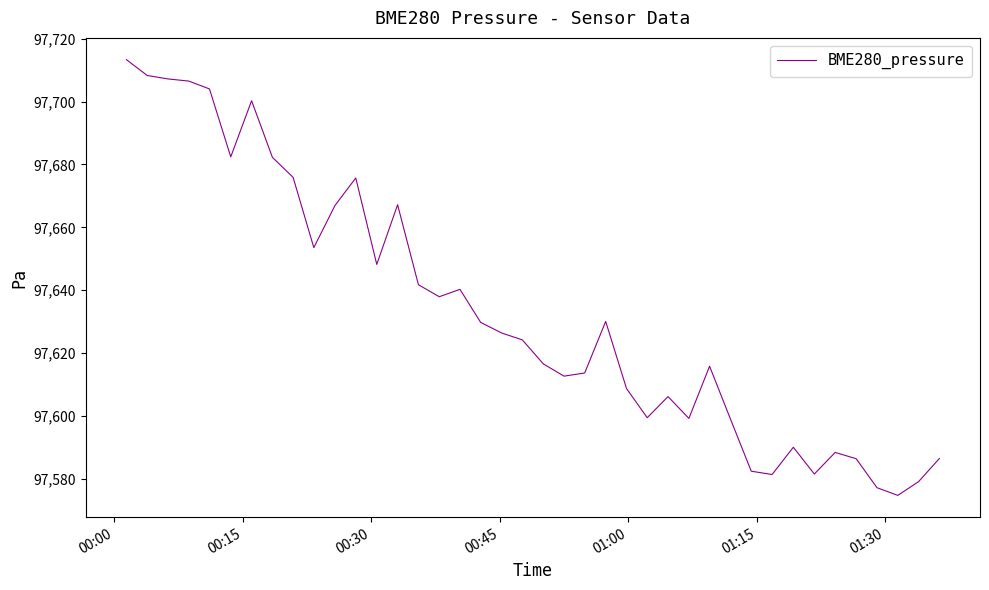

How many categories are shown in the chart?

40